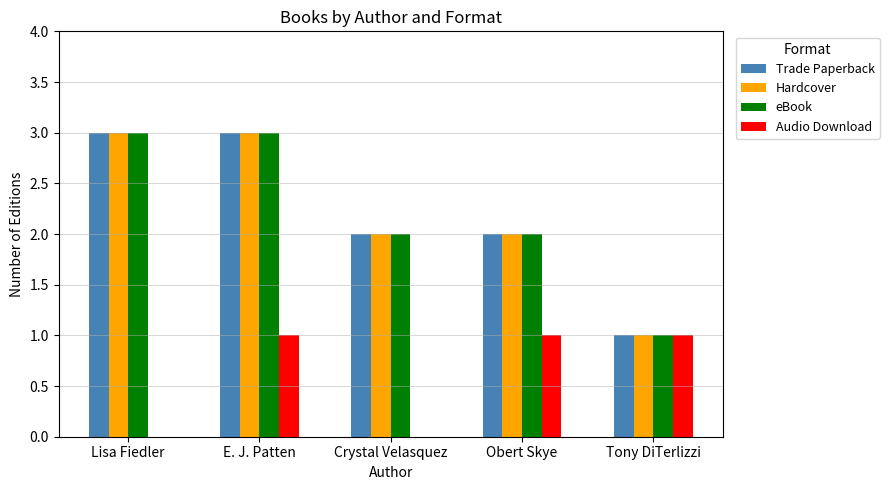

What is the total value across all series at E. J. Patten?

10